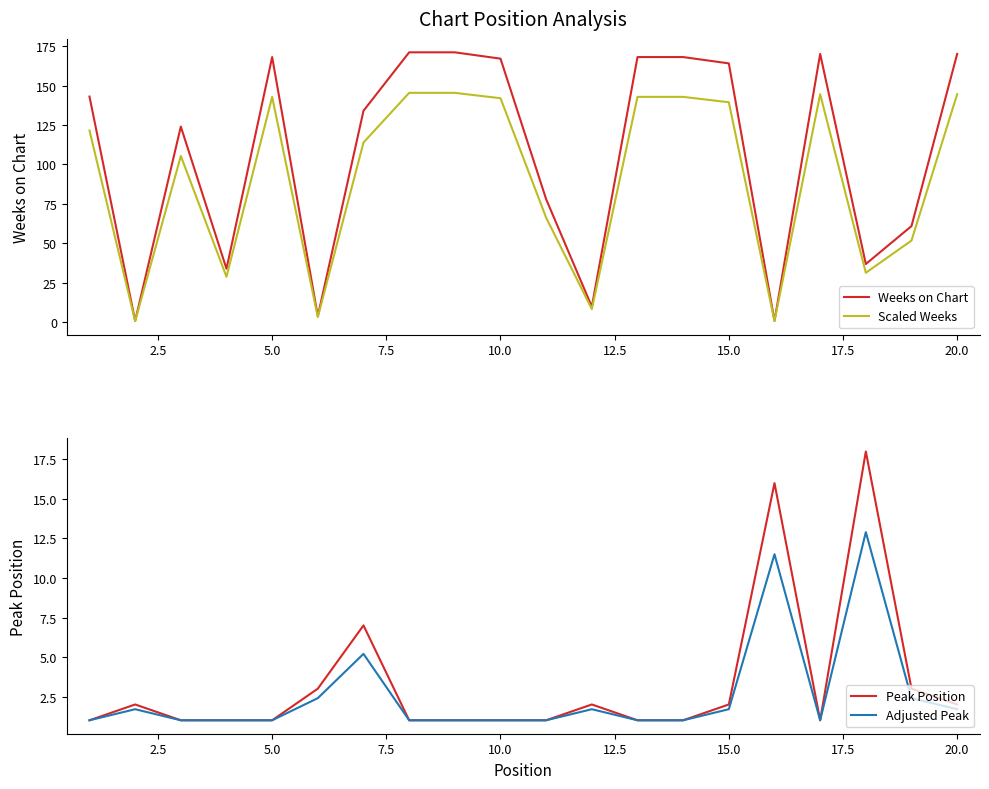

The value of Scaled Weeks at 20.0 is 97.8. True or false?

False